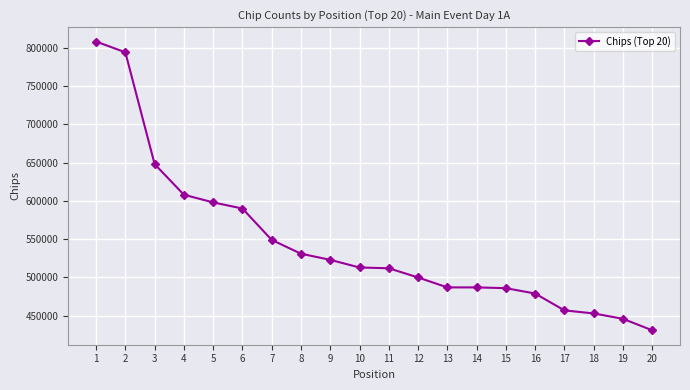

Where is the data nearest to the value 619500?

4